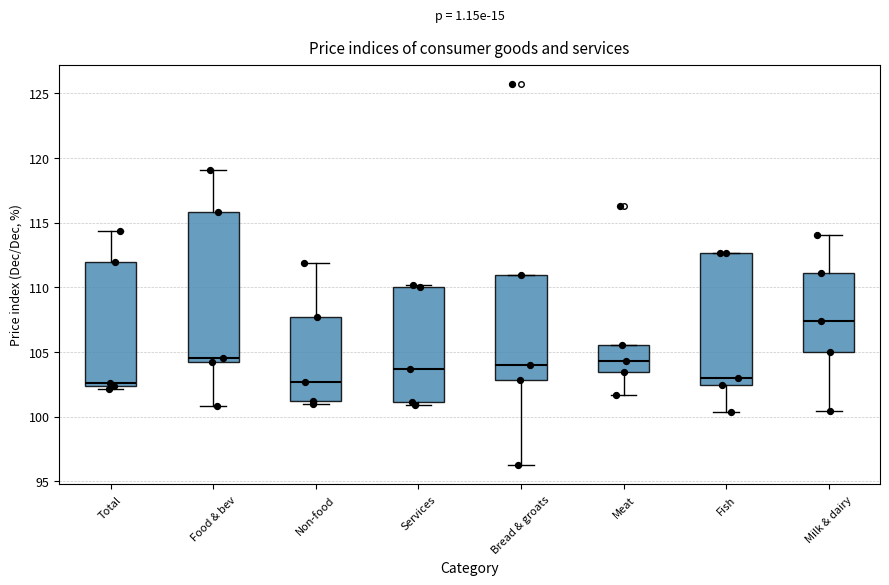

Where does the median line of the box for Services sit on the y-axis? The values are not printed on the chart, so give them approximately, as read against the axis.

103.5